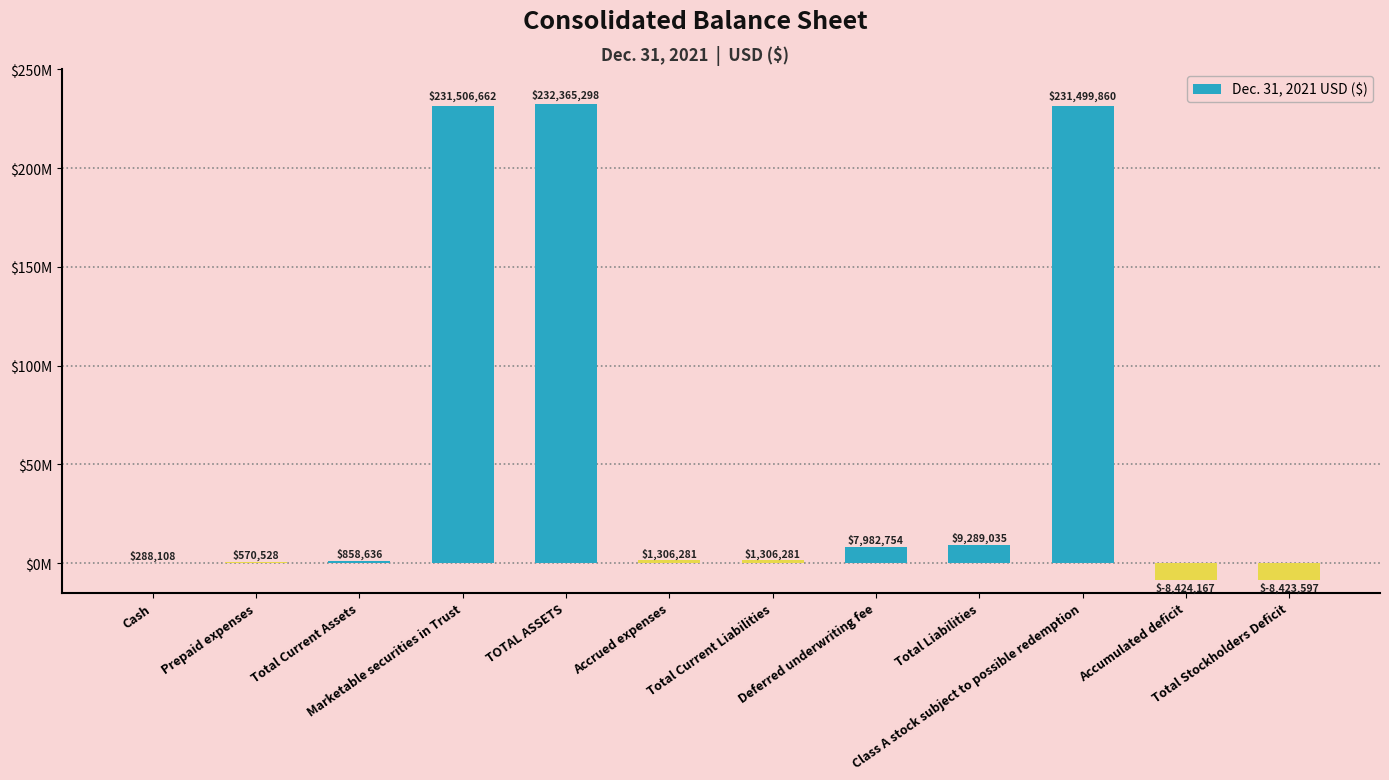

Where is the data nearest to the value 111970565?

Total Liabilities